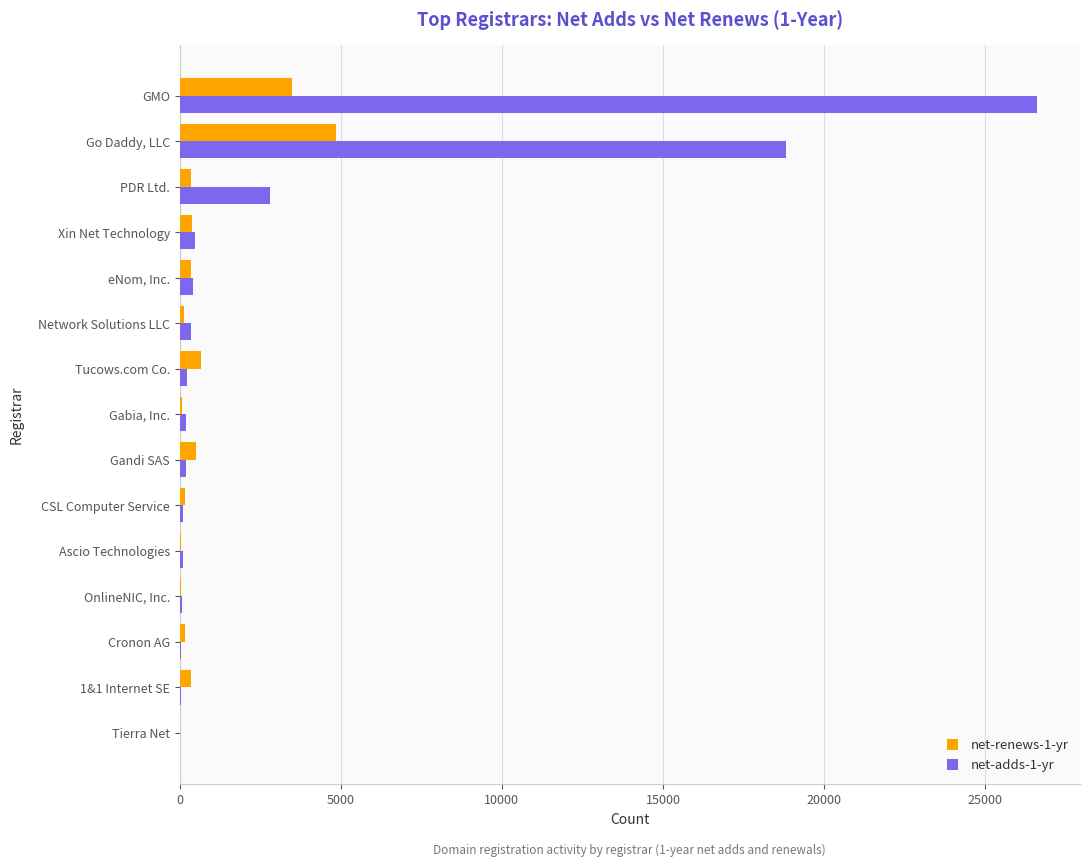

Which category has the highest value in the net-adds-1-yr series?

GMO